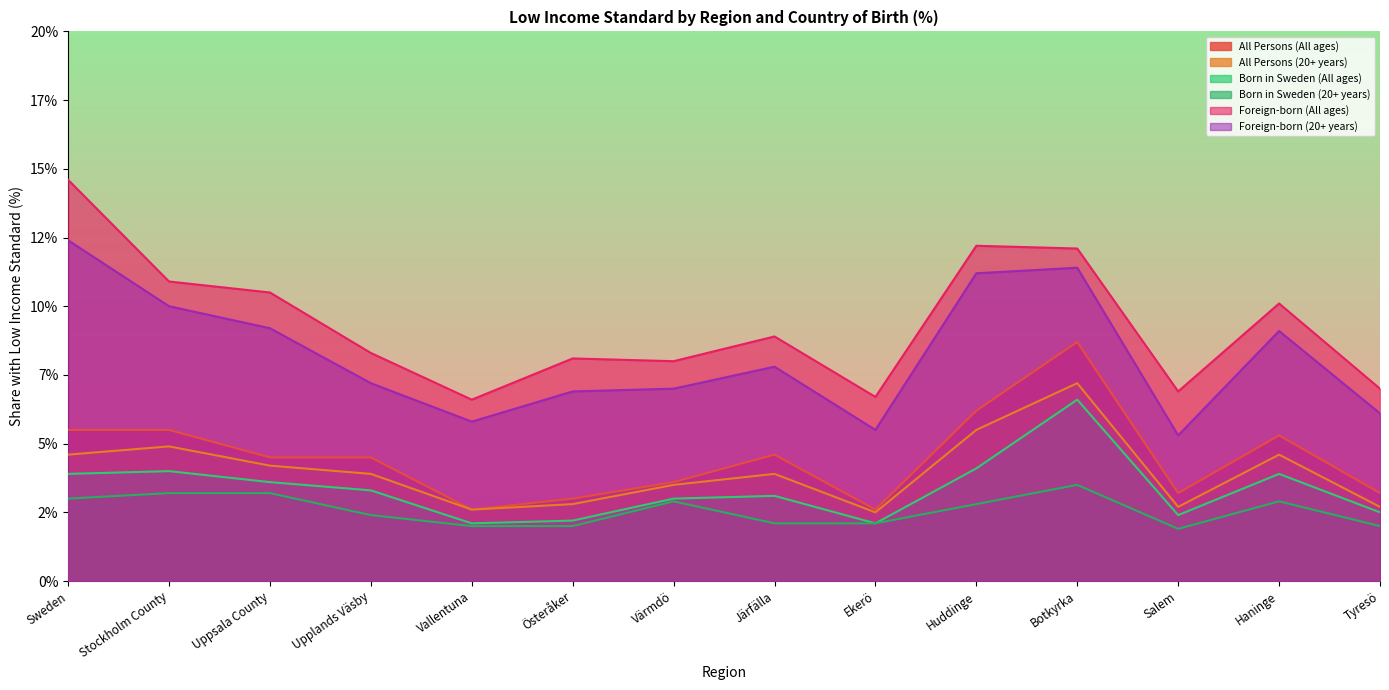

How many distinct data groups are displayed?

6